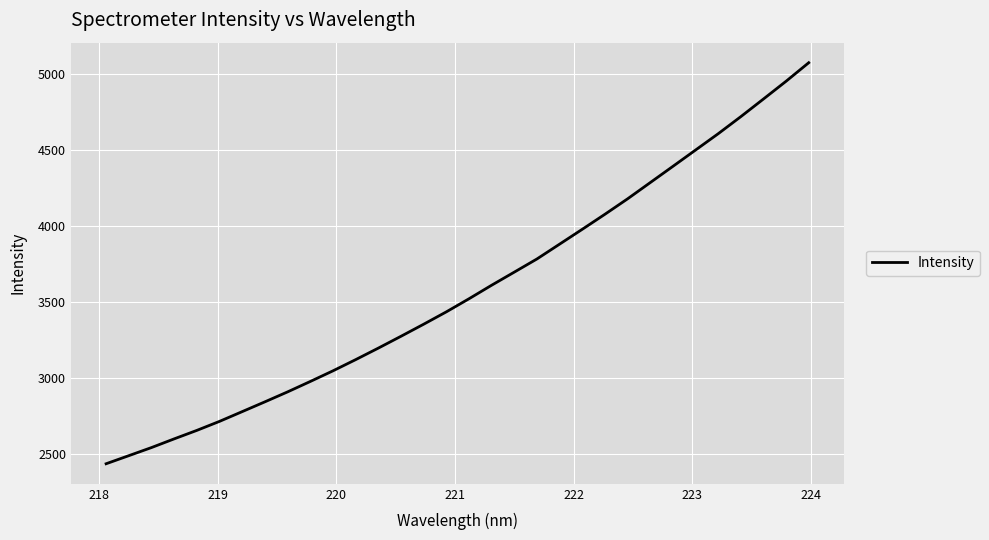

What is the greatest value displayed?

5073.4